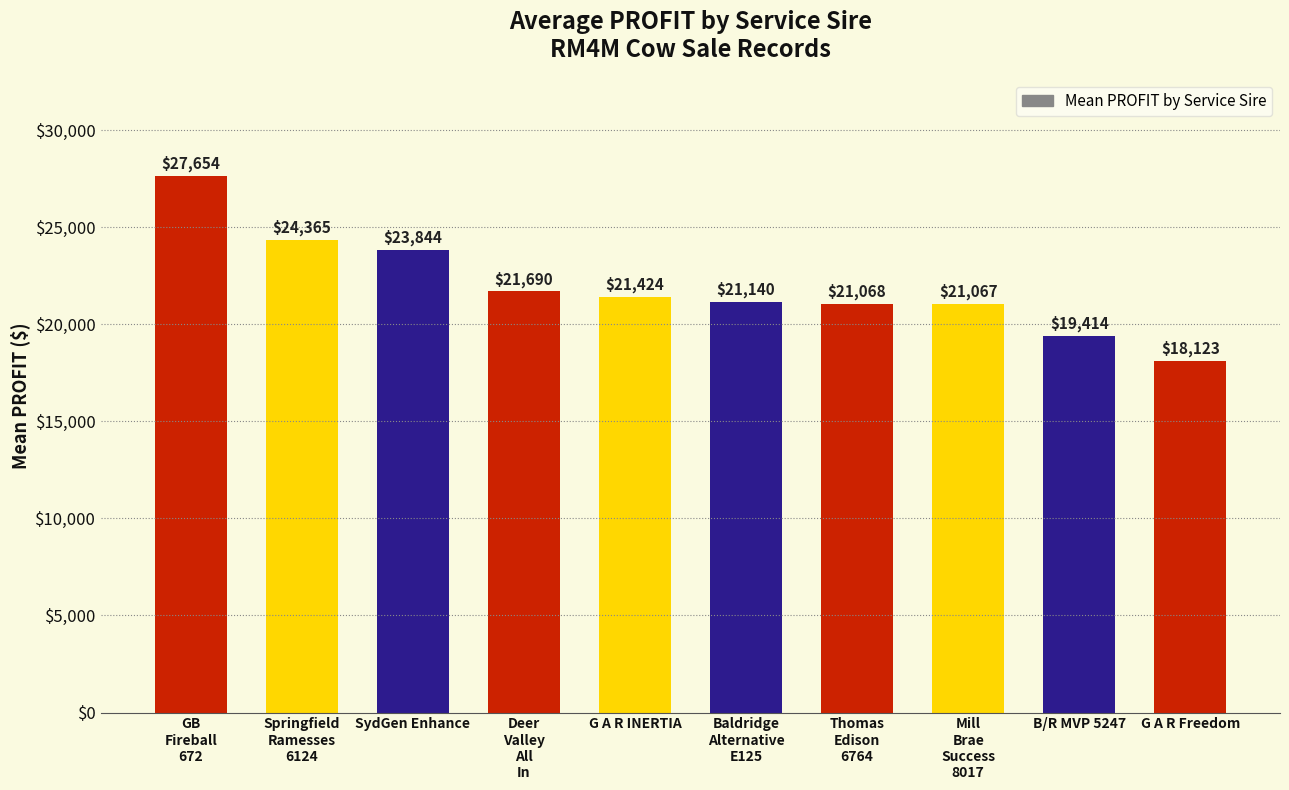

Reading left to right, extract all data points from this chart.

GB
Fireball
672=27654	Springfield
Ramesses
6124=24365	SydGen Enhance=23844	Deer
Valley
All
In=21690	G A R INERTIA=21424	Baldridge
Alternative
E125=21140	Thomas
Edison
6764=21068	Mill
Brae
Success
8017=21067	B/R MVP 5247=19414	G A R Freedom=18123